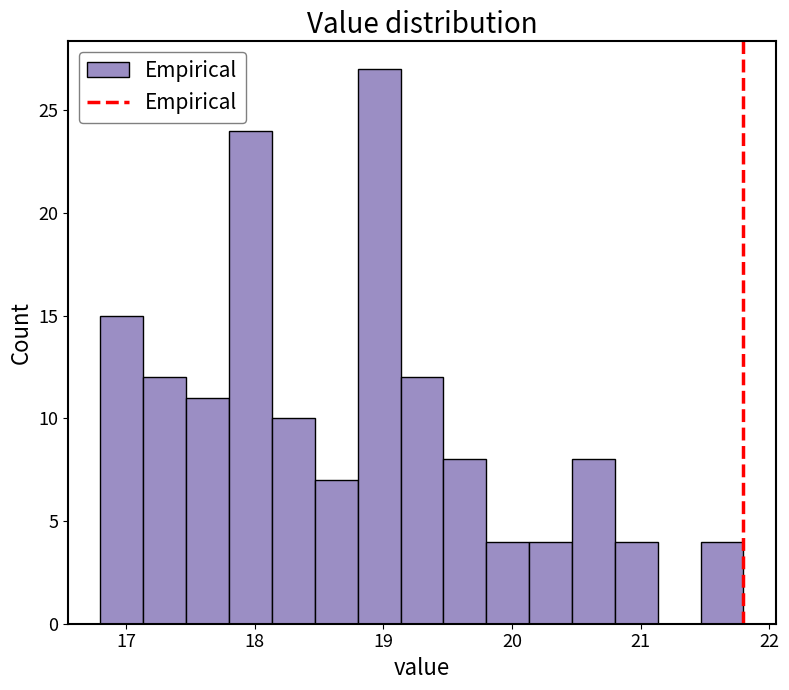

Around what value on the x-axis is the tallest bar? Give the approximate position of its centre, as read against the axis.

19.0